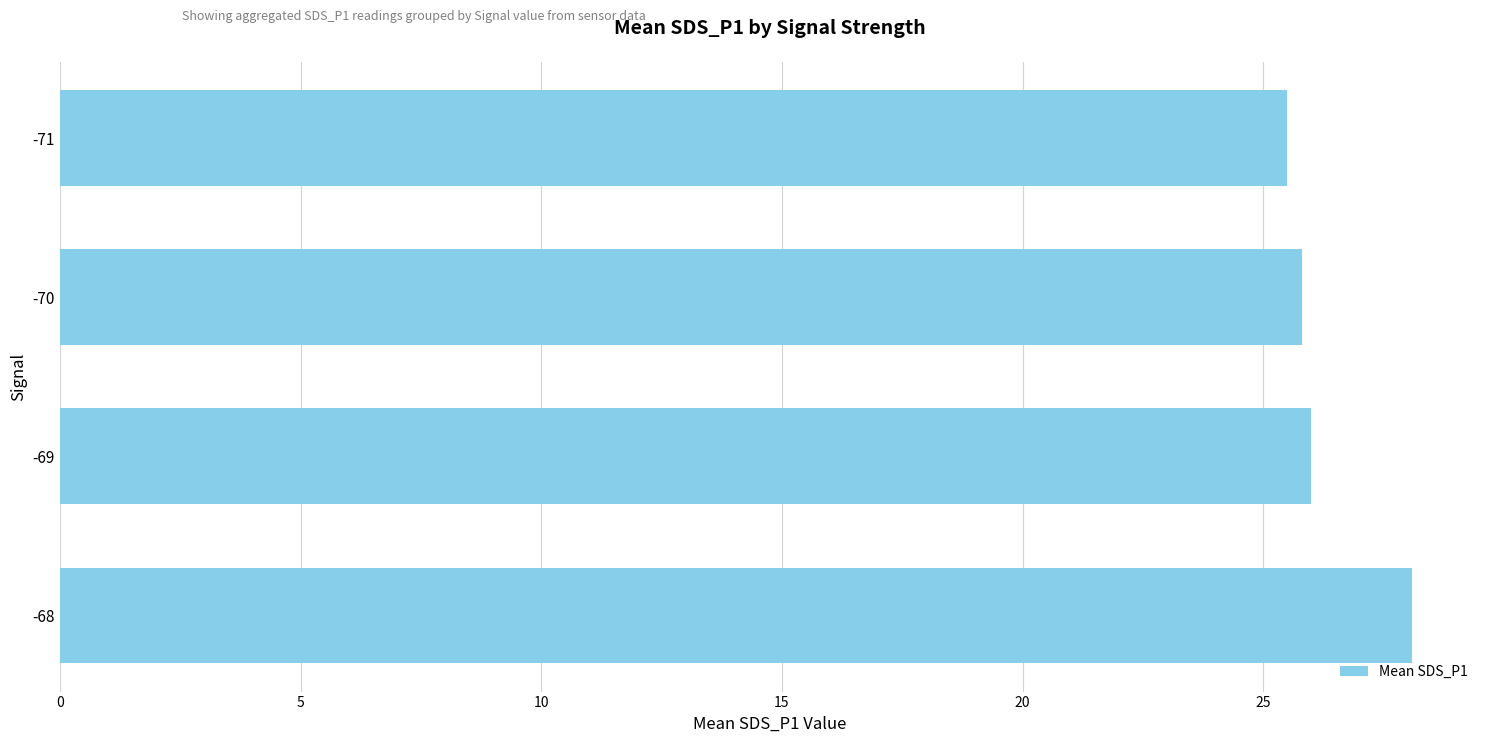

How many values are below 26?

2